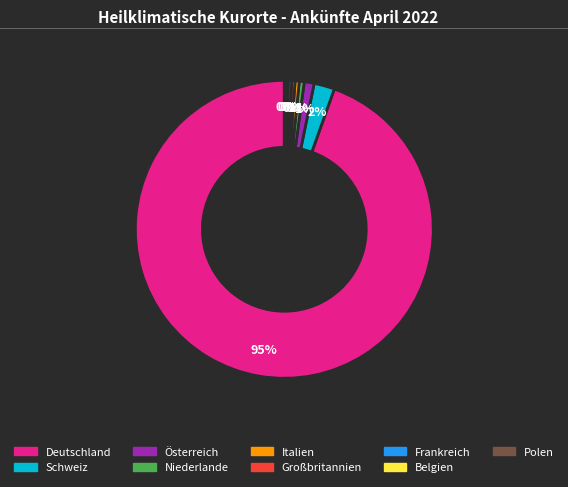

The Deutschland slice represents 95% of the pie. True or false?

True